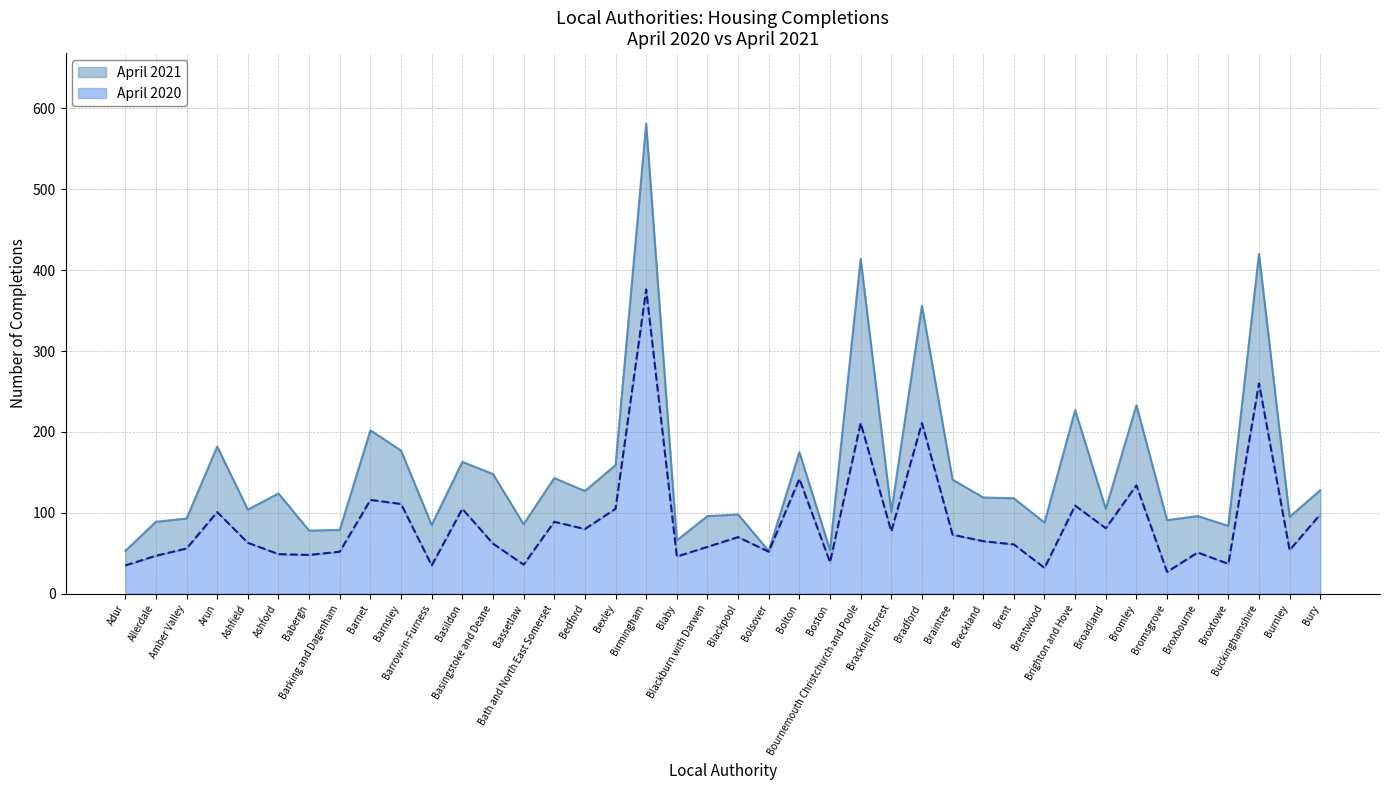

Where is the first local maximum for April 2021?

Arun